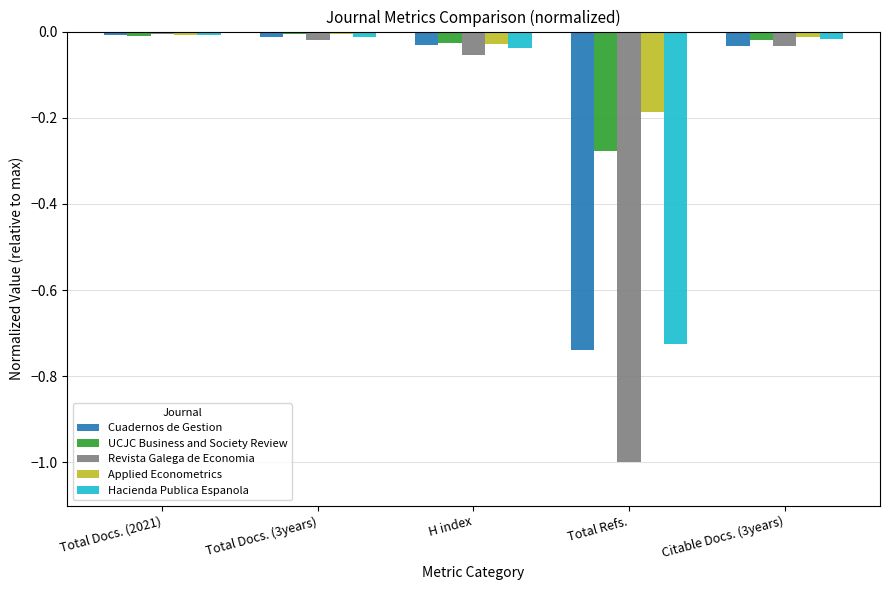

How many bars are there in each group?

5